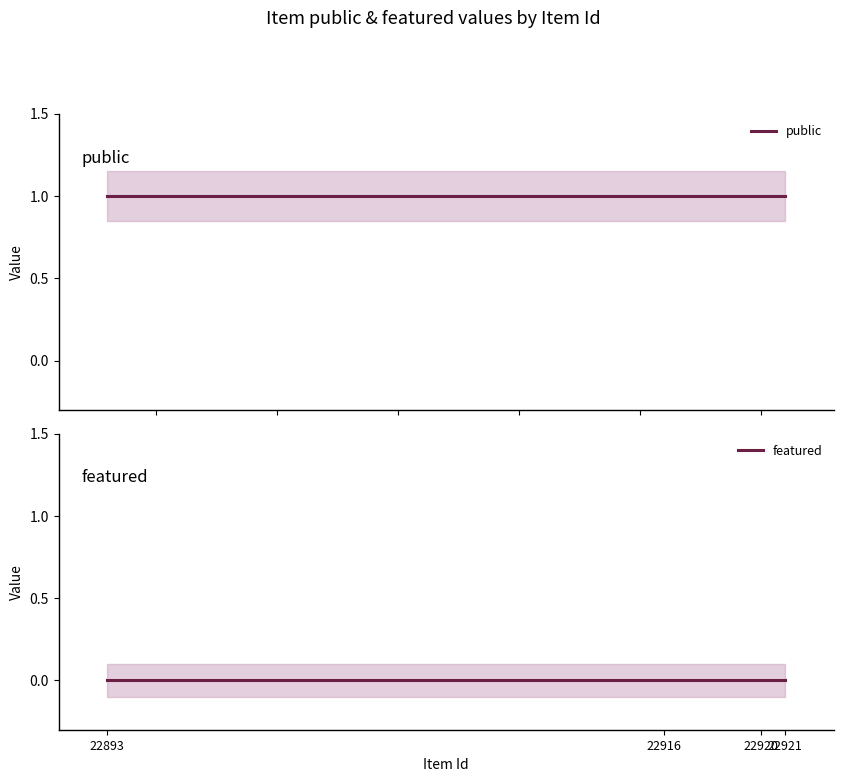

Is the value of public at 22893 greater than the value of featured at 22893?

Yes